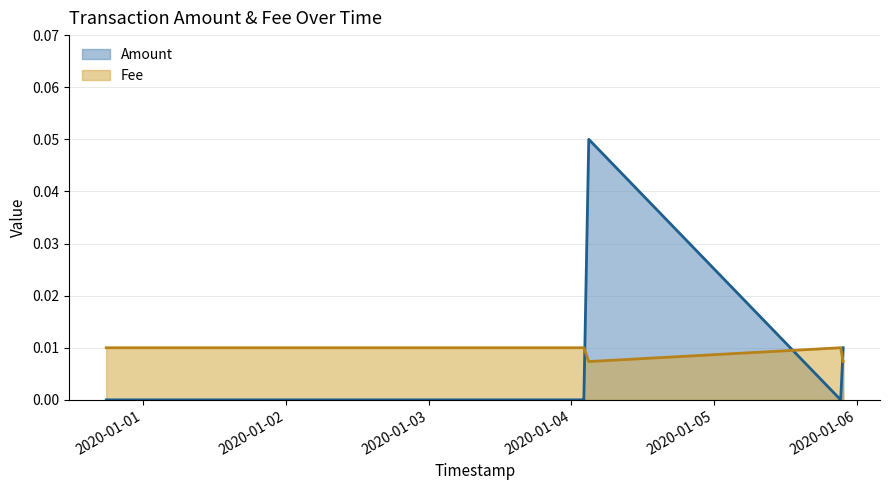

How many times do Fee and Amount cross each other?

3